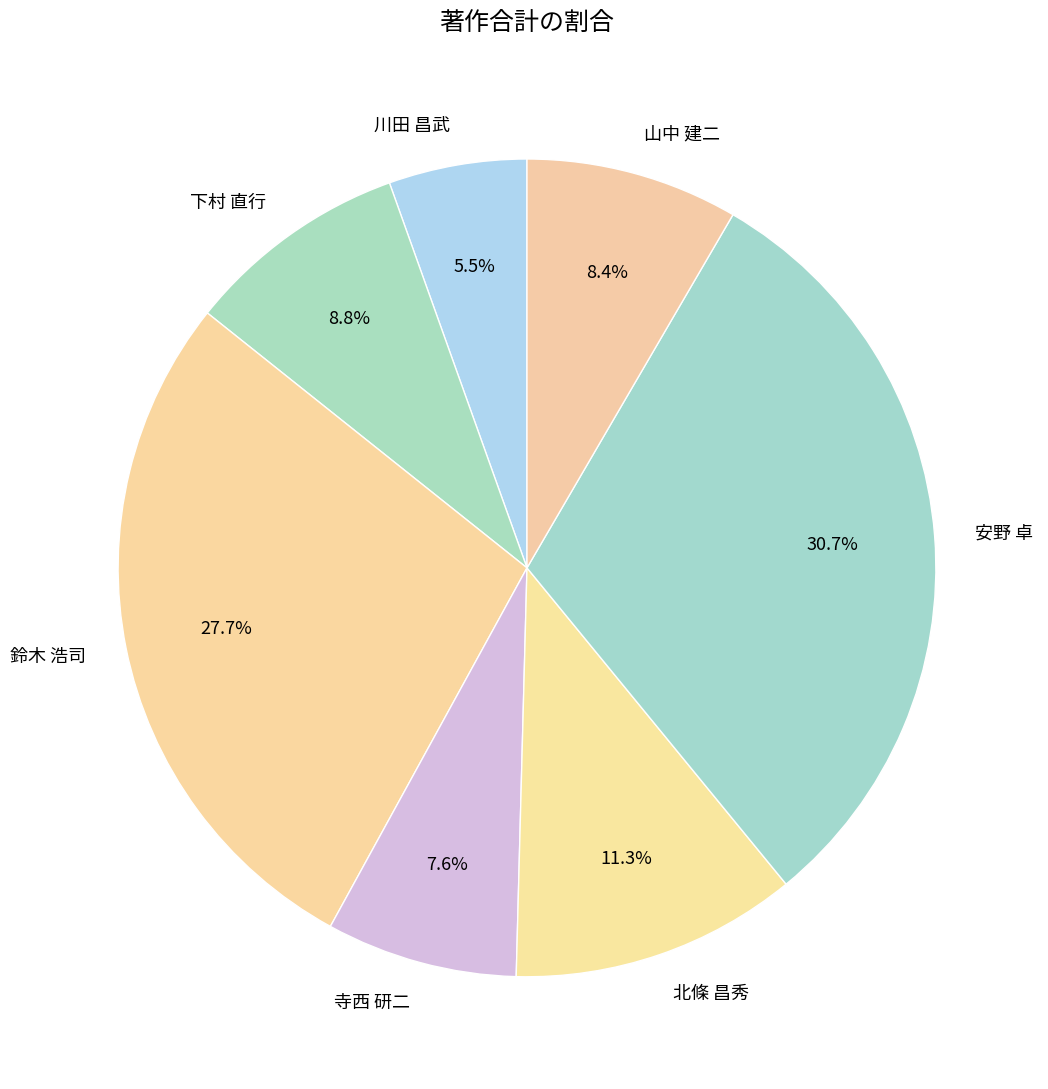

Which slice is the largest?

安野 卓